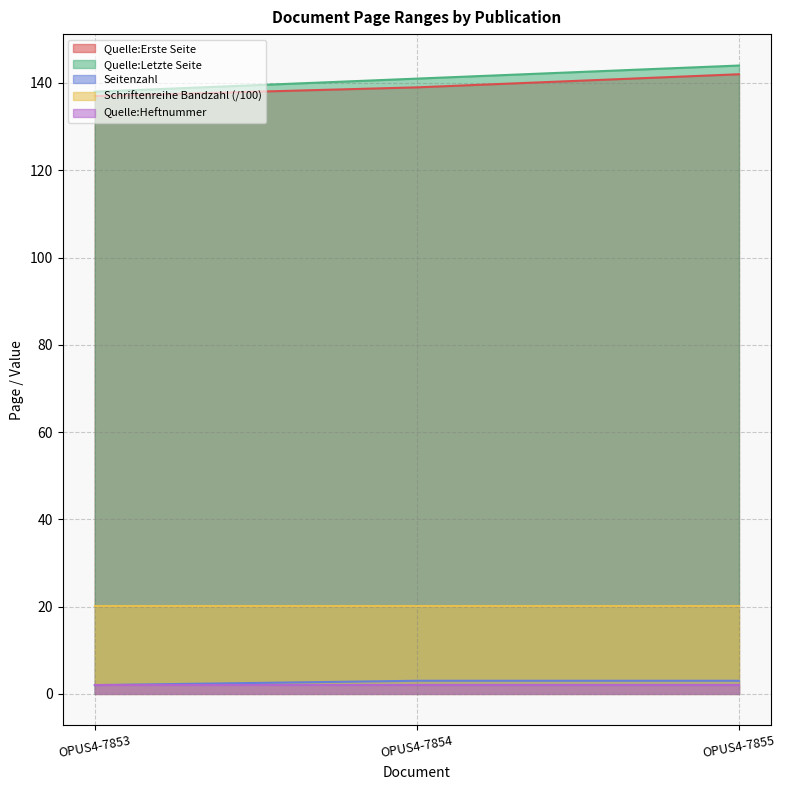

How many data points in Quelle:Letzte Seite are above 141?

1